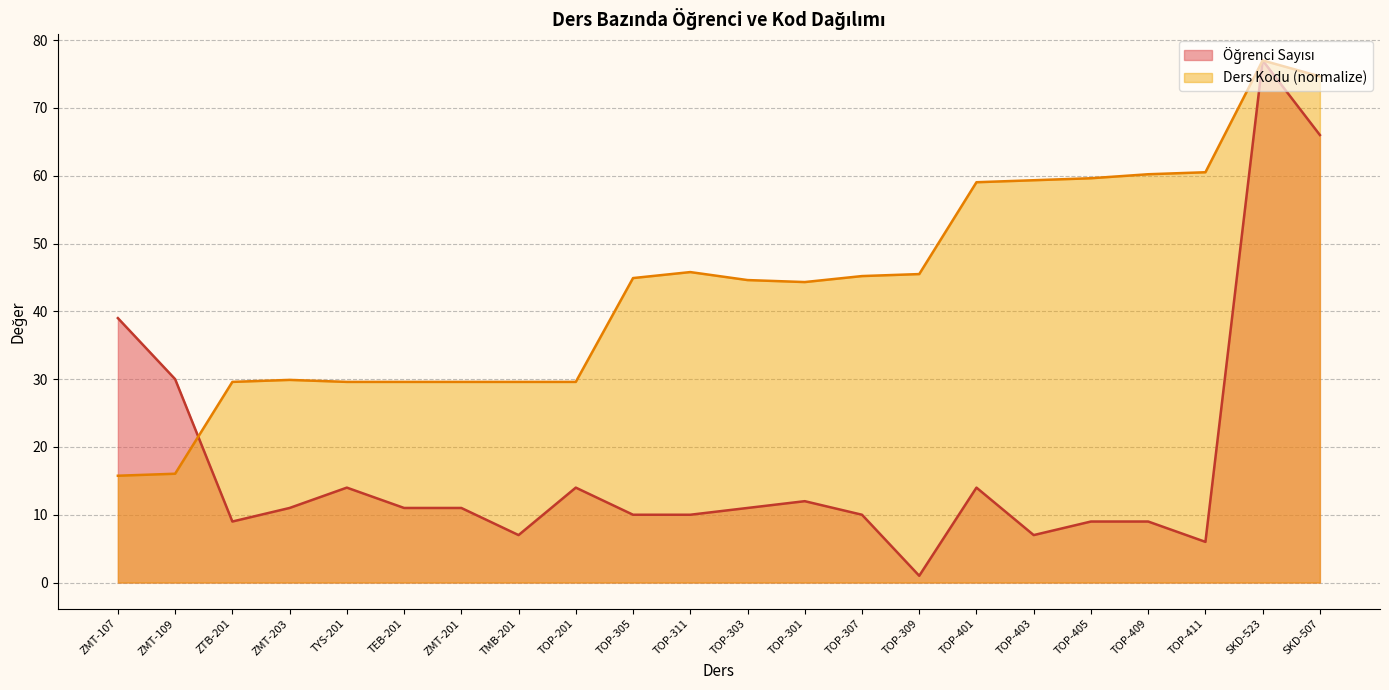

Between TOP-309 and TOP-411, which is larger?

TOP-411